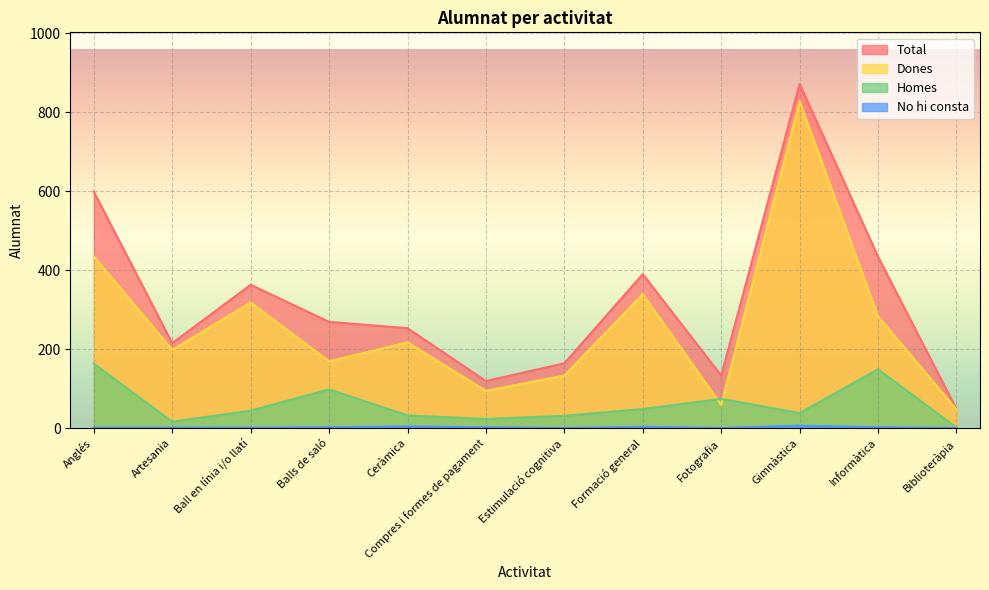

True or false: Total and Dones intersect in this chart.

False